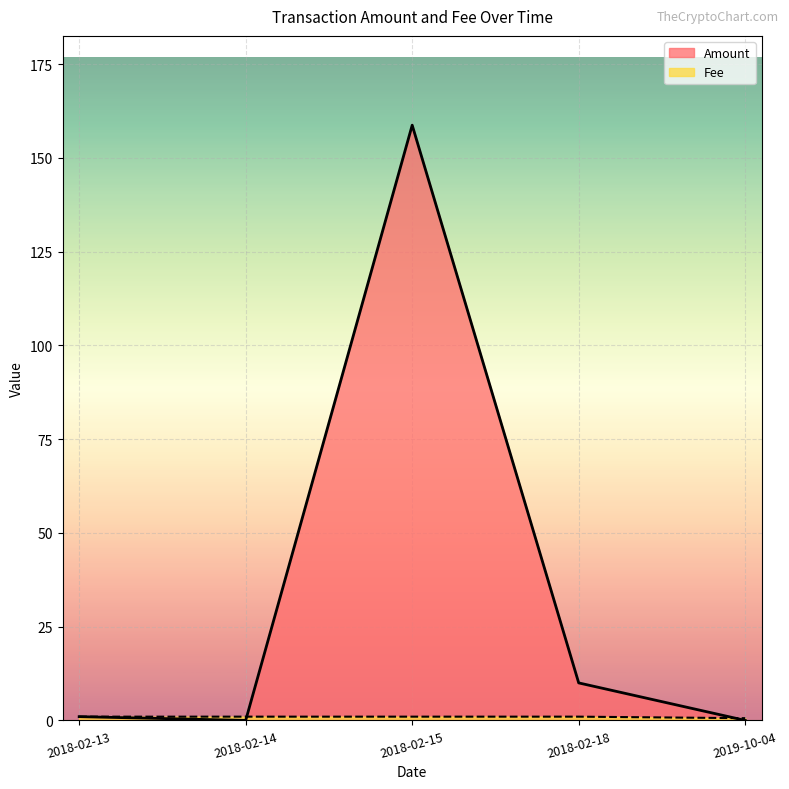

At which category does the data reach its first local peak?

2018-02-15